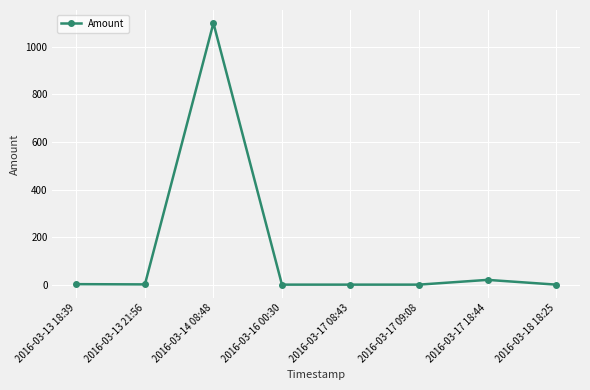

What is the label of the 6th point from the right?

2016-03-14 08:48